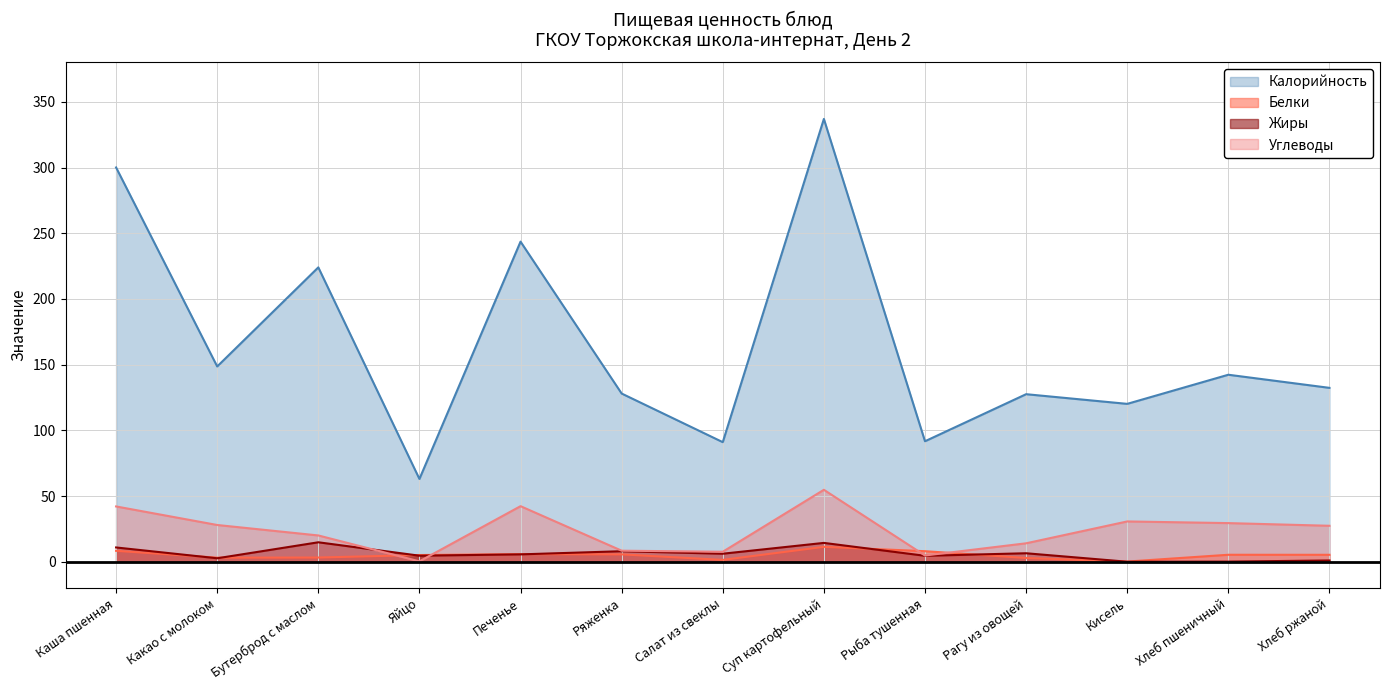

What is the label of the 1st point from the left?

Каша пшенная